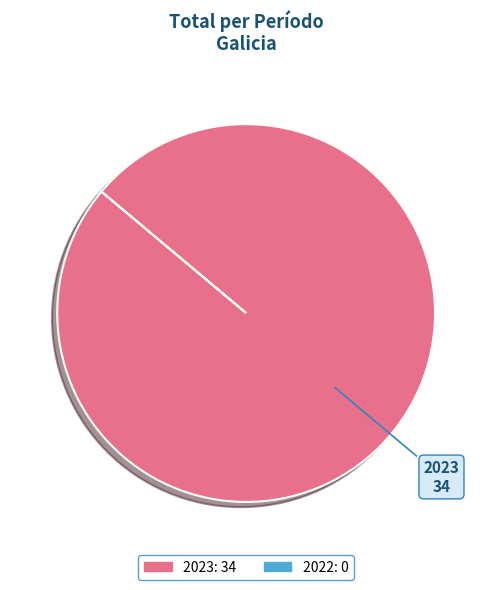

Count the number of slices in the pie.

1